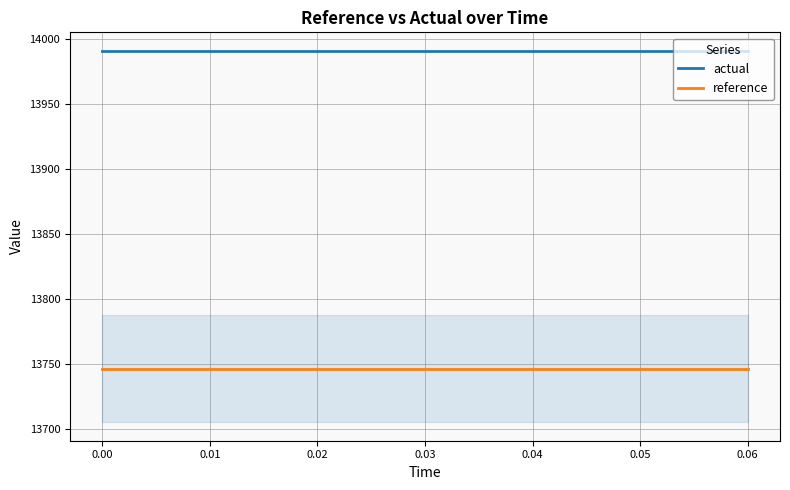

True or false: reference and actual cross at least once.

False